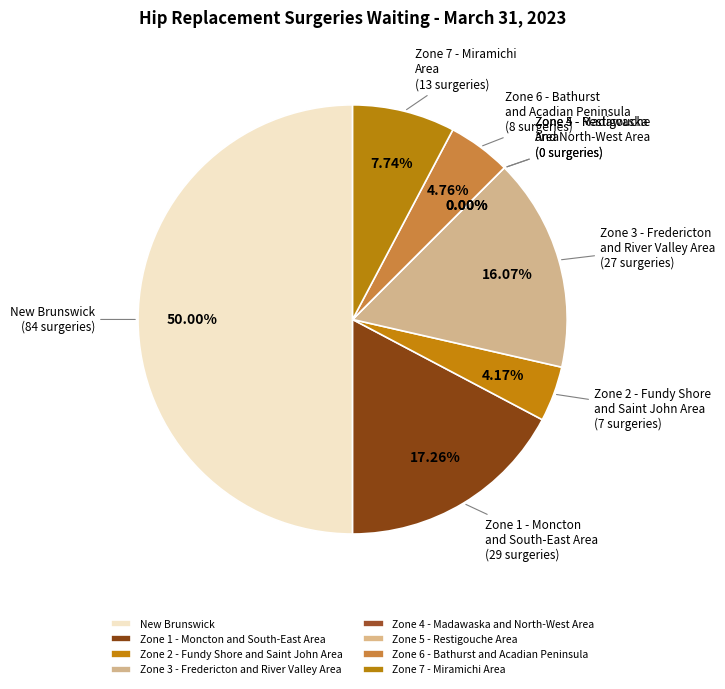

What is the total percentage of Zone 1 - Moncton and South-East Area and Zone 4 - Madawaska and North-West Area?

17.3%